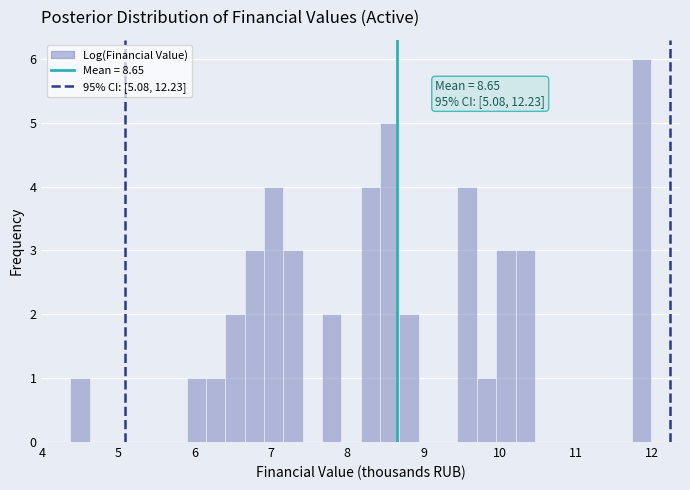

Around what value on the x-axis is the tallest bar? Give the approximate position of its centre, as read against the axis.

11.9